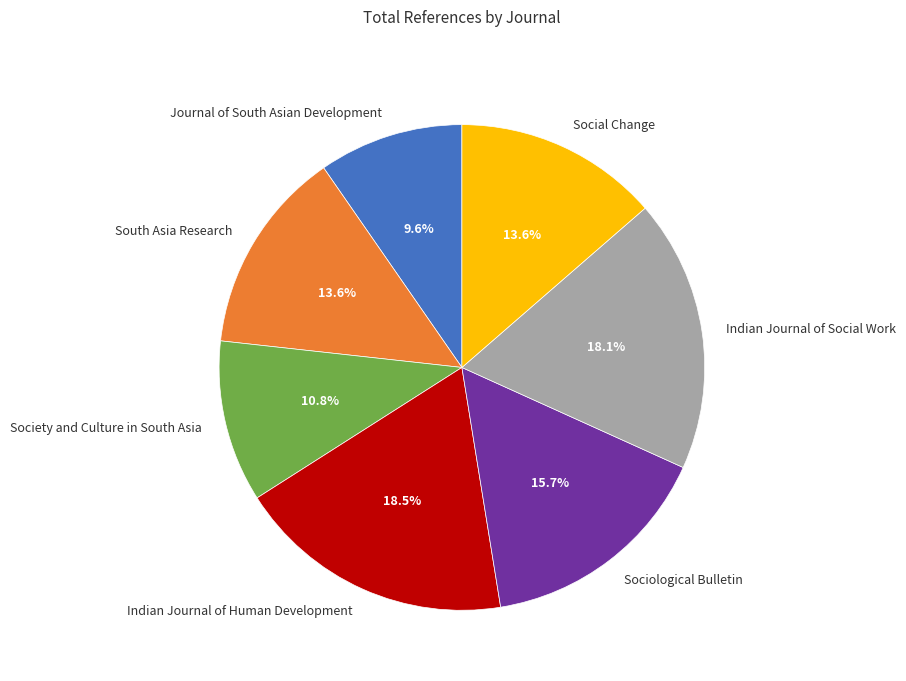

Which has a higher value, Indian Journal of Social Work or Journal of South Asian Development?

Indian Journal of Social Work